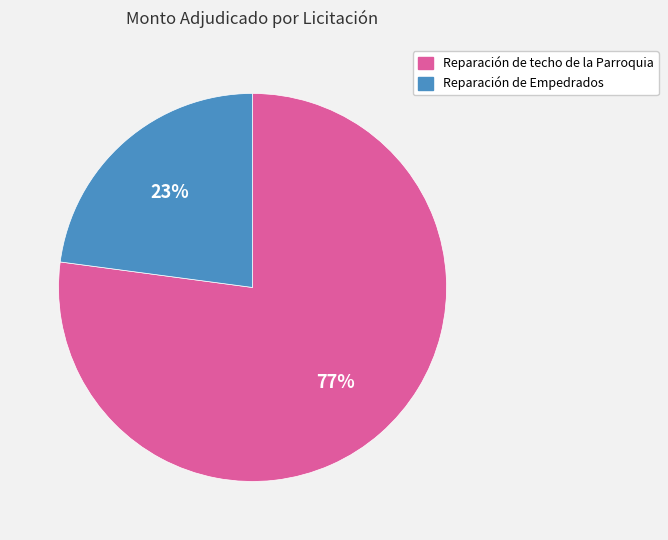

To the nearest percent, what is the difference between the largest and smallest slice percentages?

54%